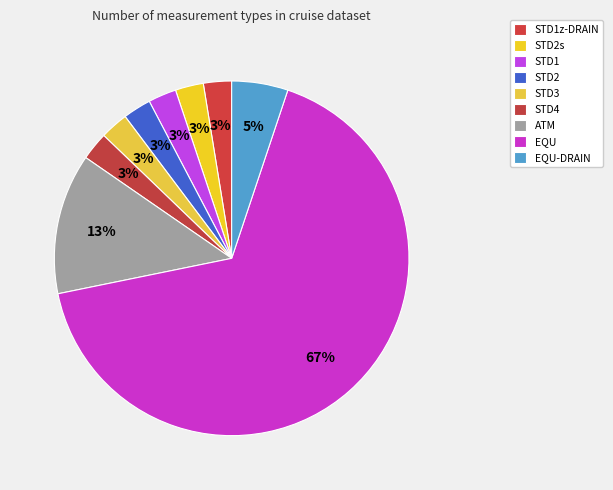

Combined, do STD2s and EQU-DRAIN account for over 50%?

No